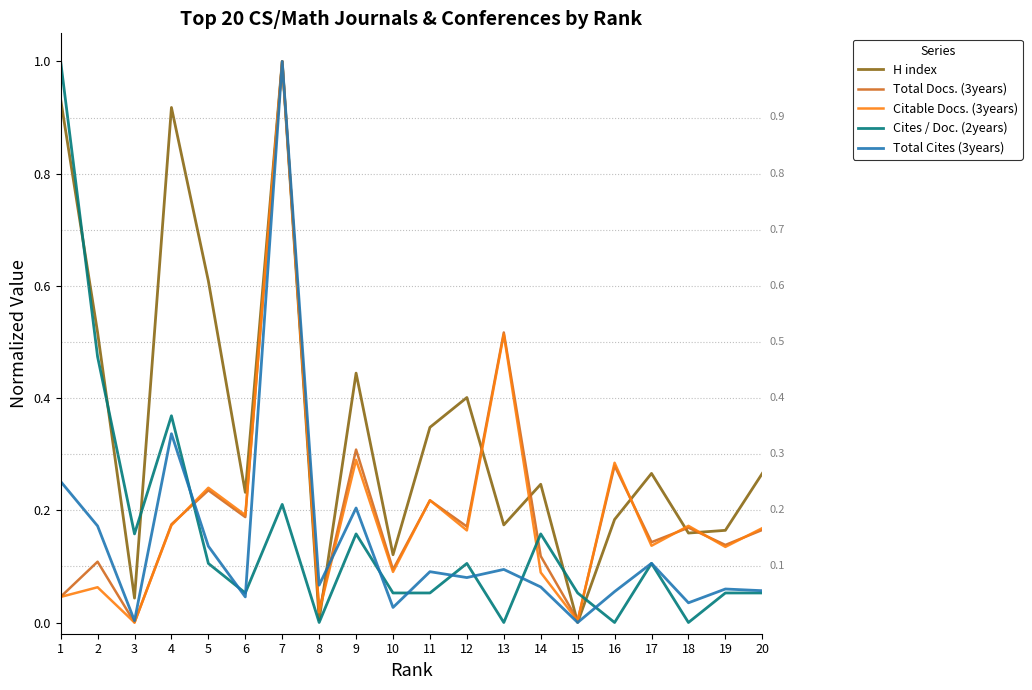

What is the total value across all series at 17?

0.8